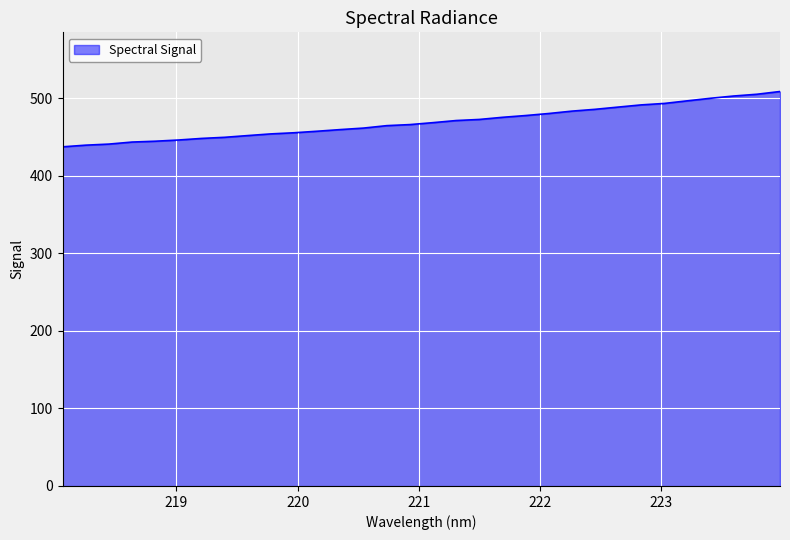

What is the smallest value displayed?

437.3